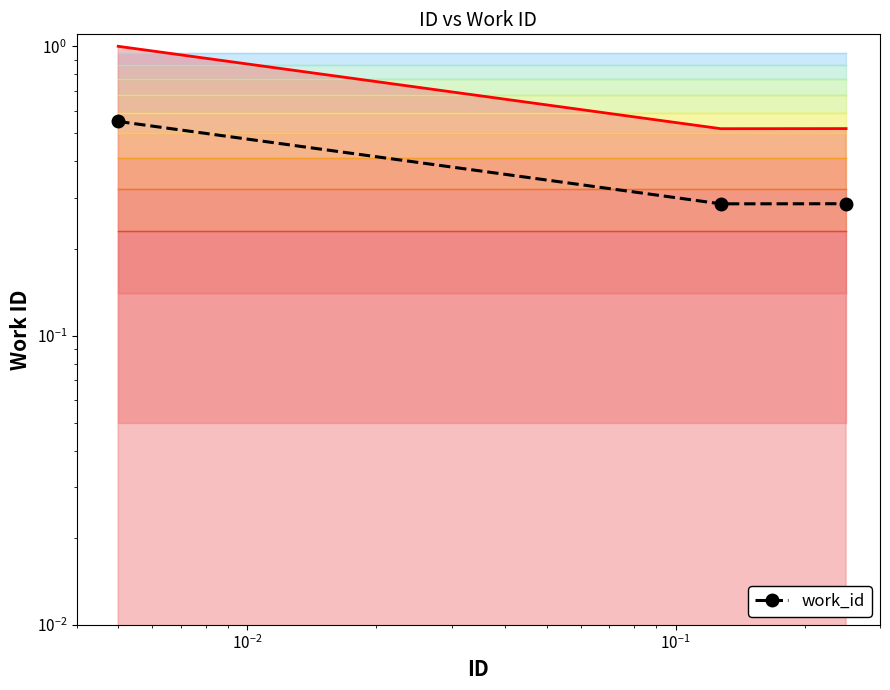

Is it true that the value at $\mathdefault{10^{-3}}$ is 0.4?

False